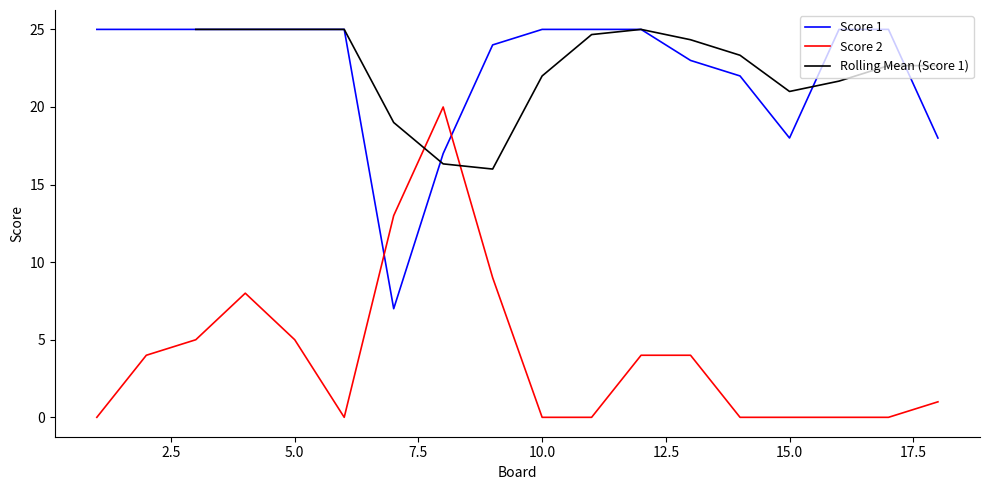

What is the value of the Score 1 point at the 10th from the left?

25